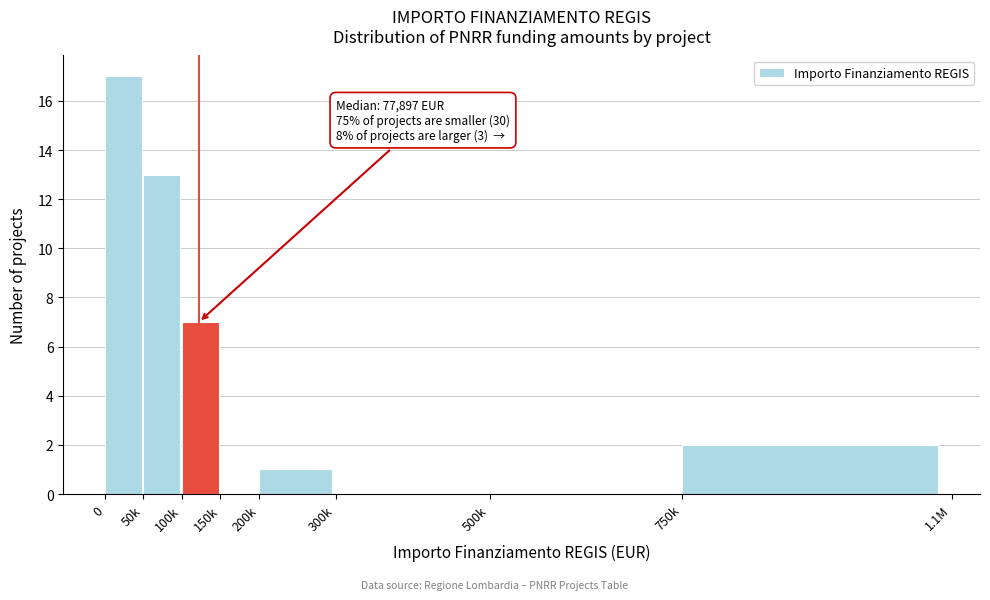

Reading left to right, transcribe all the data shown in this chart.

0=17	50k=13	100k=7	150k=0	200k=1	300k=0	500k=0	750k=2